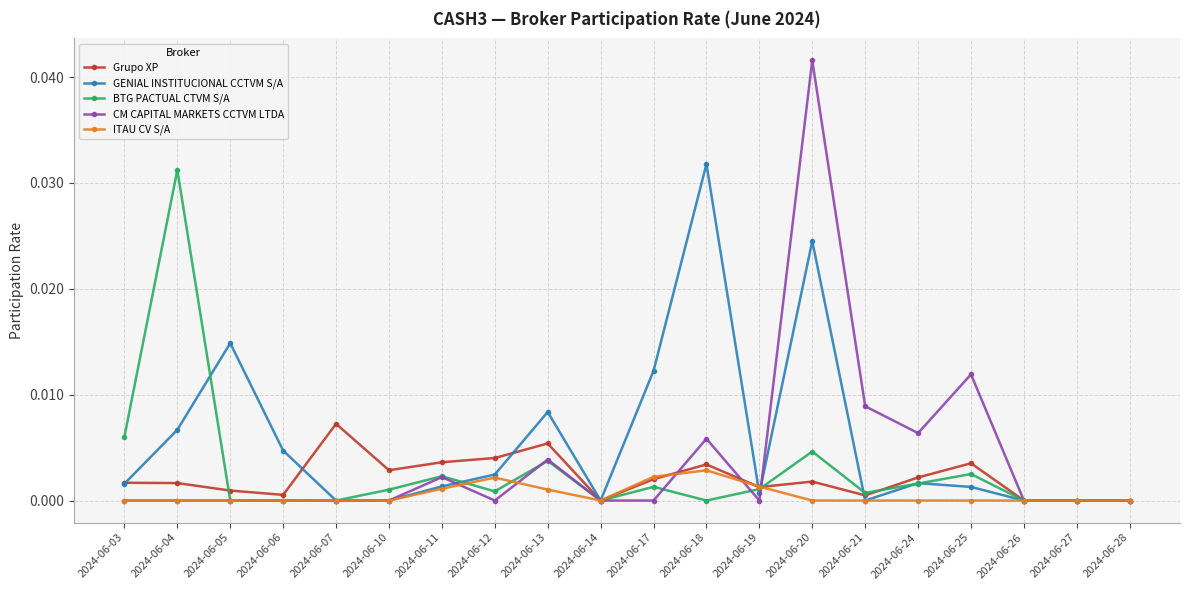

The Grupo XP series shows 0.0 at 2024-06-11. True or false?

True